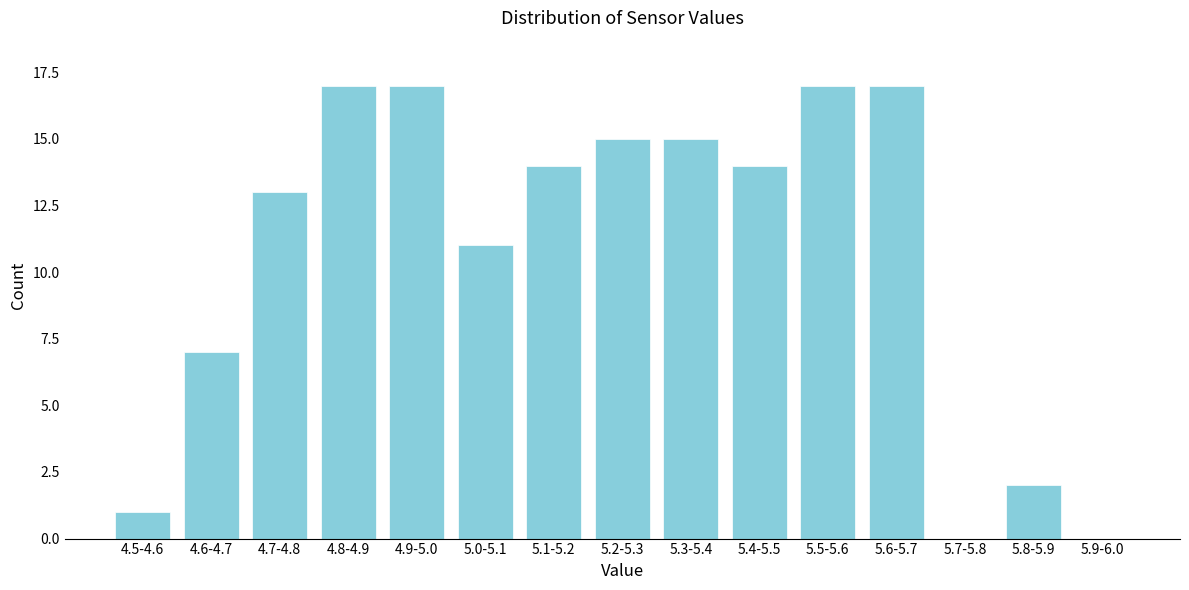

Reading left to right, transcribe all the data shown in this chart.

4.5-4.6=1	4.6-4.7=7	4.7-4.8=13	4.8-4.9=17	4.9-5.0=17	5.0-5.1=11	5.1-5.2=14	5.2-5.3=15	5.3-5.4=15	5.4-5.5=14	5.5-5.6=17	5.6-5.7=17	5.7-5.8=0	5.8-5.9=2	5.9-6.0=0